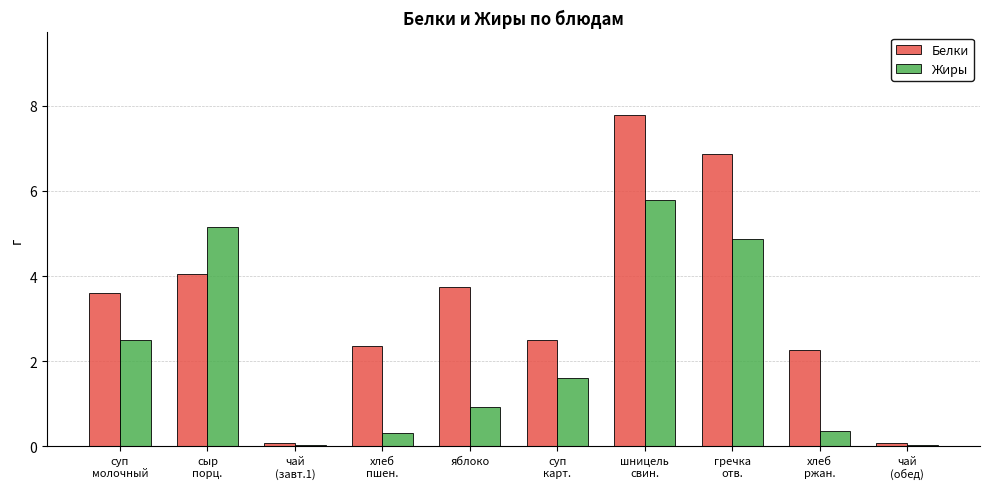

What is the sum of all Белки values?

33.3